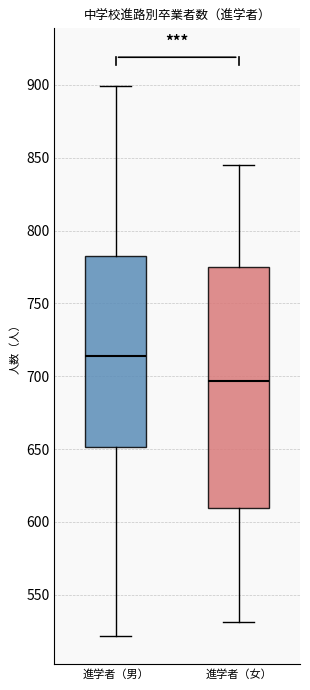

Reading left to right, read every box against the y-axis: the position of its median line, the range the box covers, and the ends of its whiskers. The values are not printed on the chart, so give them approximately, as read against the axis.

進学者（男）: median 715, box 650 to 785, whiskers 520 to 900
進学者（女）: median 695, box 610 to 775, whiskers 530 to 845